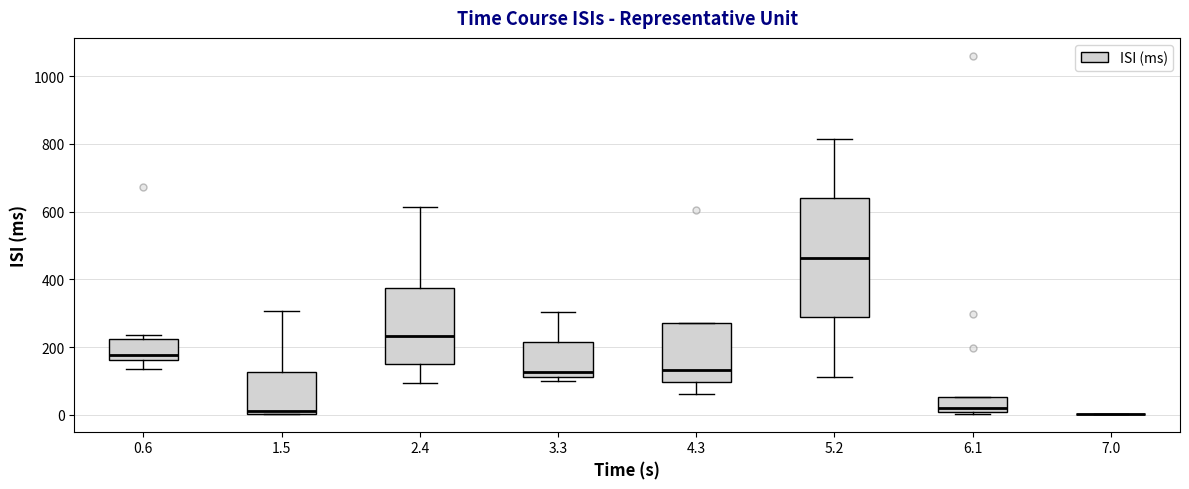

Reading left to right, transcribe this box plot: for each box, give where its median line is, the range the box spans, and where its two whiskers end, as read against the y-axis. The values are not printed on the chart, so give them approximately, as read against the axis.

0.6: median 180, box 160 to 220, whiskers 140 to 240
1.5: median 20, box 0 to 120, whiskers 0 to 300
2.4: median 240, box 160 to 380, whiskers 100 to 620
3.3: median 120 (just above the box's lower edge), box 120 to 220, whiskers 100 to 300
4.3: median 140, box 100 to 260, whiskers 60 to 260
5.2: median 460, box 280 to 640, whiskers 120 to 820
6.1: median 20, box 0 to 60, whiskers 0 to 60
7.0: box collapsed to a line at 0, whiskers 0 to 0